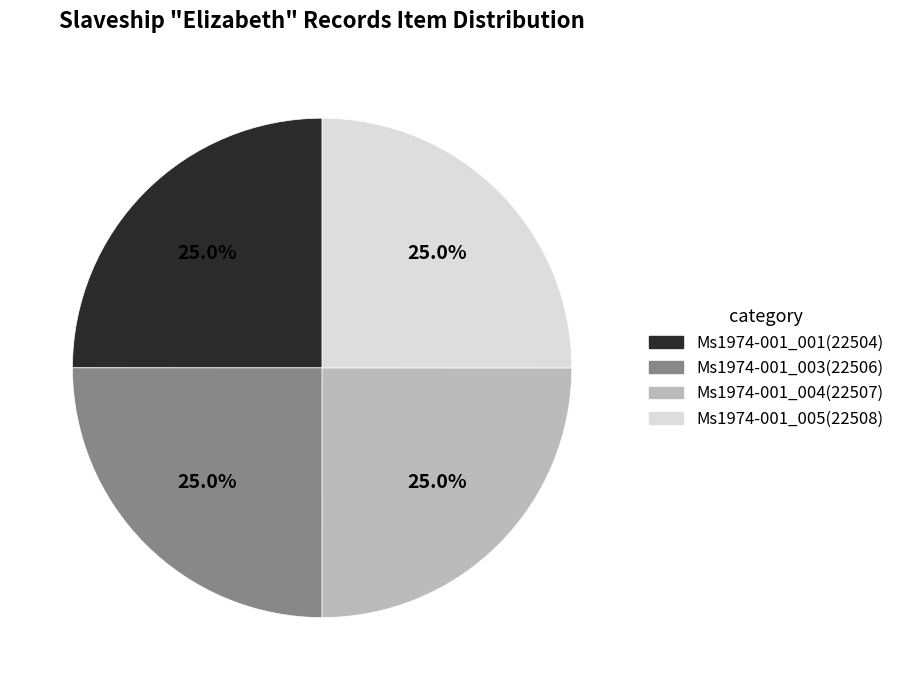

To the nearest percent, what portion does Ms1974-001_005 represent?

25%